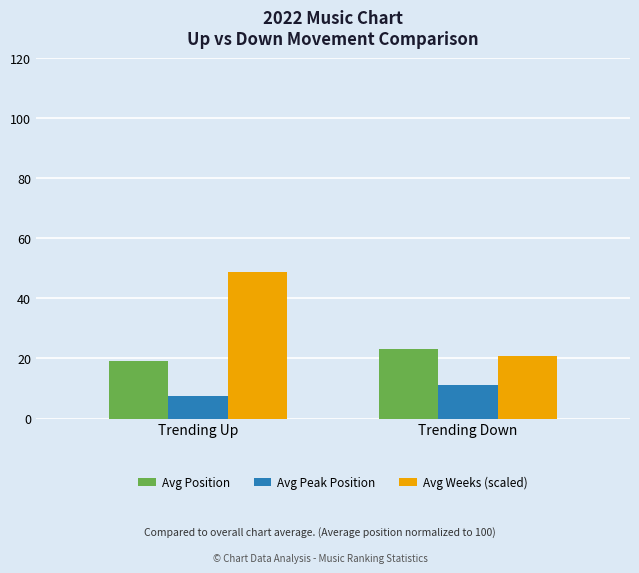

True or false: Avg Position has a value of 11.8 at Trending Up.

False